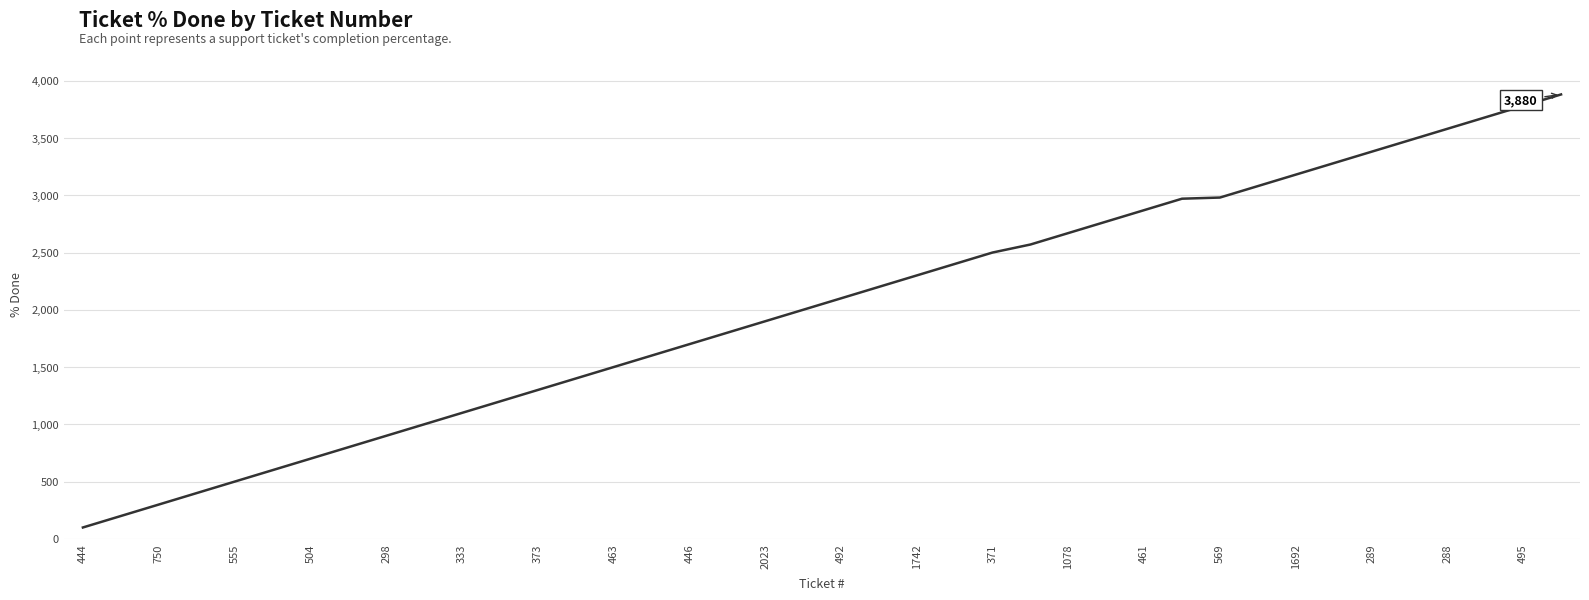

What is the minimum value shown in the chart?

100